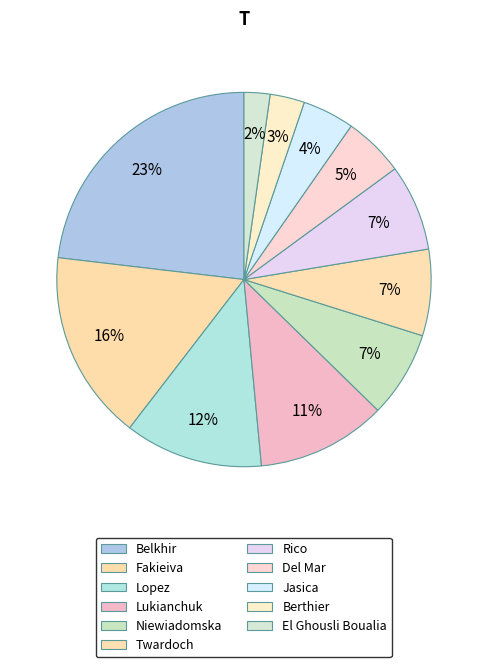

How many slices are in this pie chart?

11